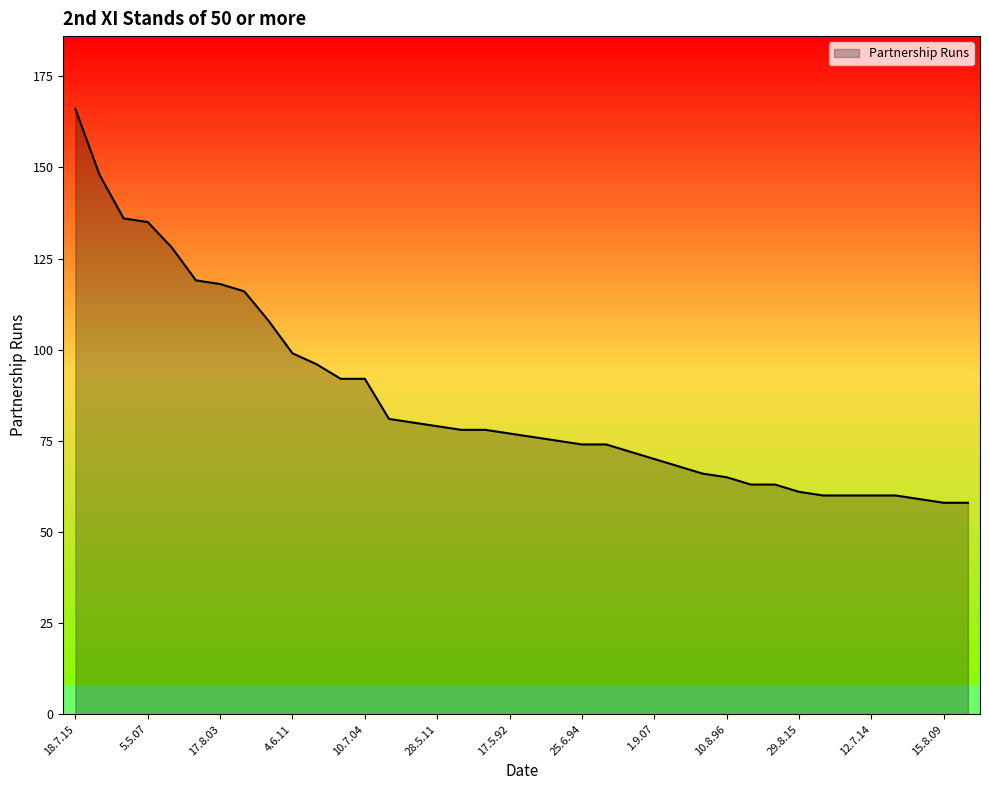

What is the smallest value displayed?

58